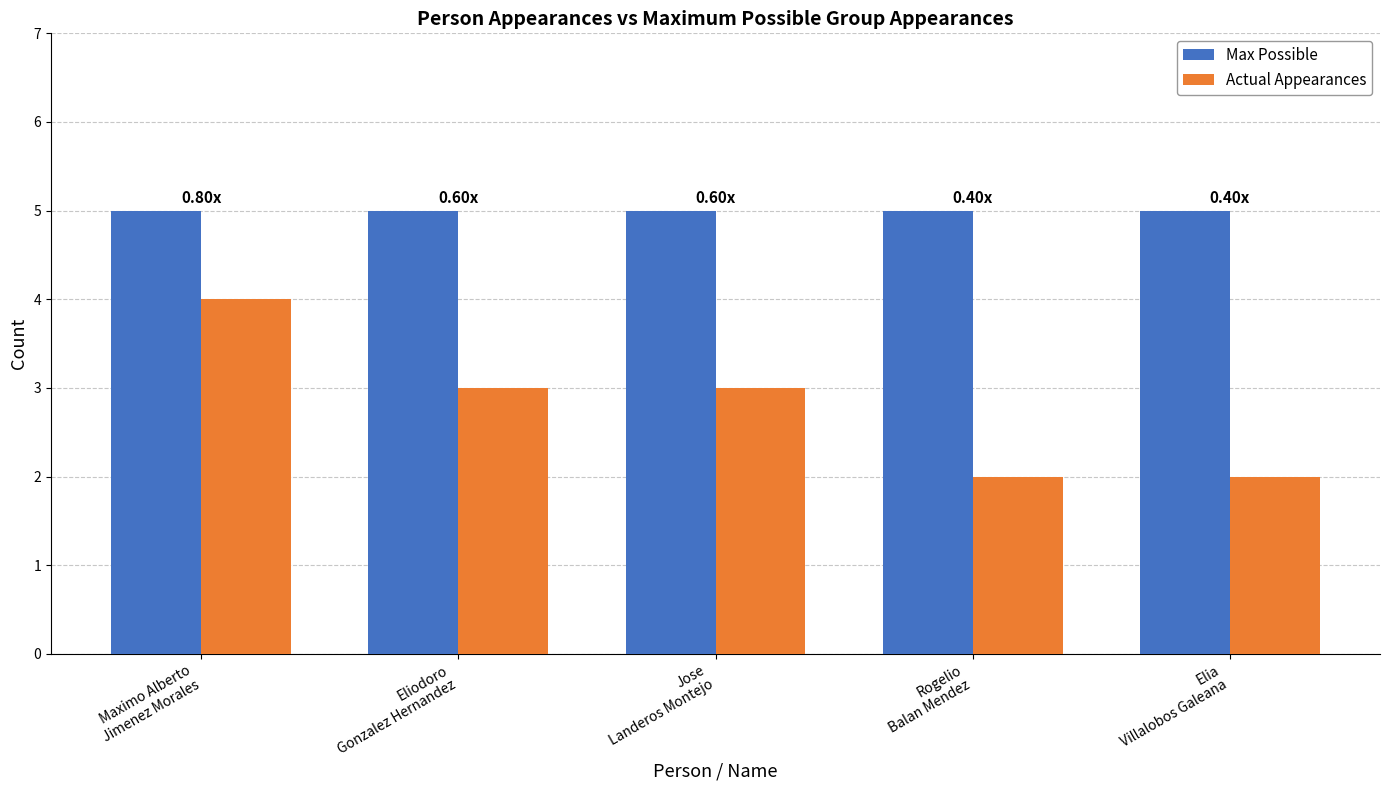

Reading left to right, transcribe all the data shown in this chart.

Max Possible: Maximo Alberto
Jimenez Morales=5	Eliodoro
Gonzalez Hernandez=5	Jose
Landeros Montejo=5	Rogelio
Balan Mendez=5	Elia
Villalobos Galeana=5
Actual Appearances: Maximo Alberto
Jimenez Morales=4	Eliodoro
Gonzalez Hernandez=3	Jose
Landeros Montejo=3	Rogelio
Balan Mendez=2	Elia
Villalobos Galeana=2